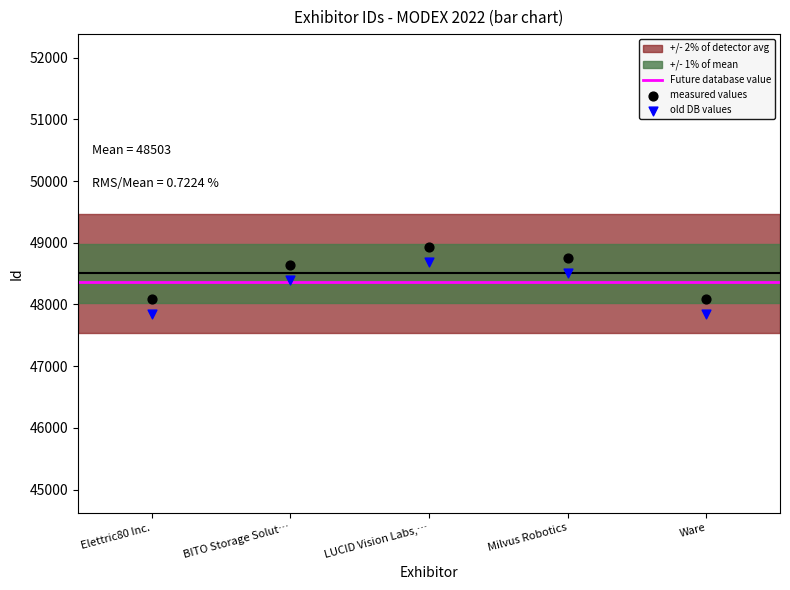

Across all data points, what is the average Y value?

48382.1